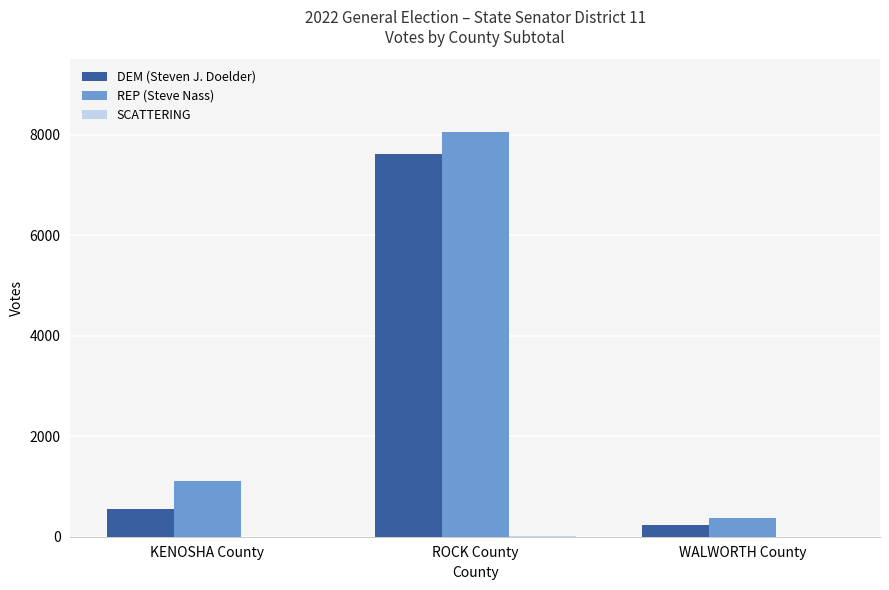

What is the total value across all series at KENOSHA County?

1649